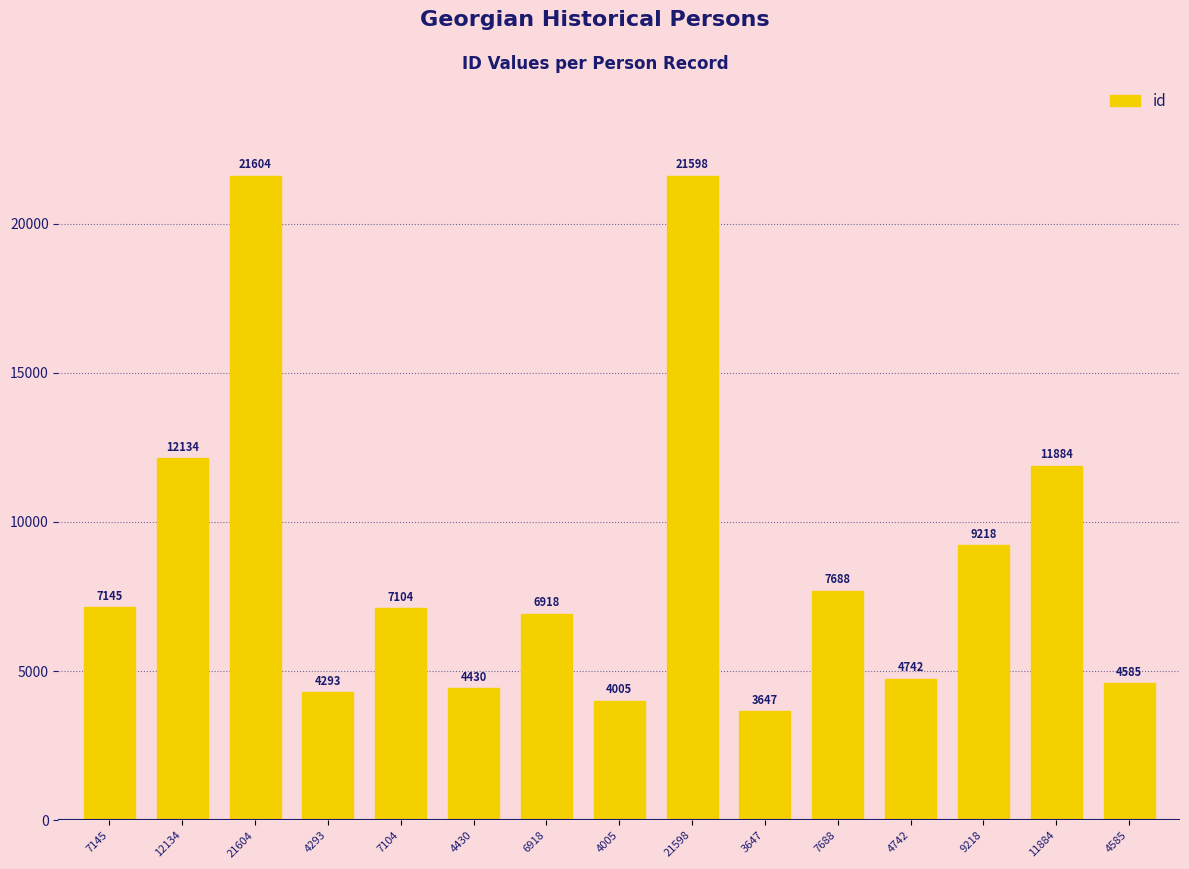

What is the difference between the values at 7688 and 3647?

4041